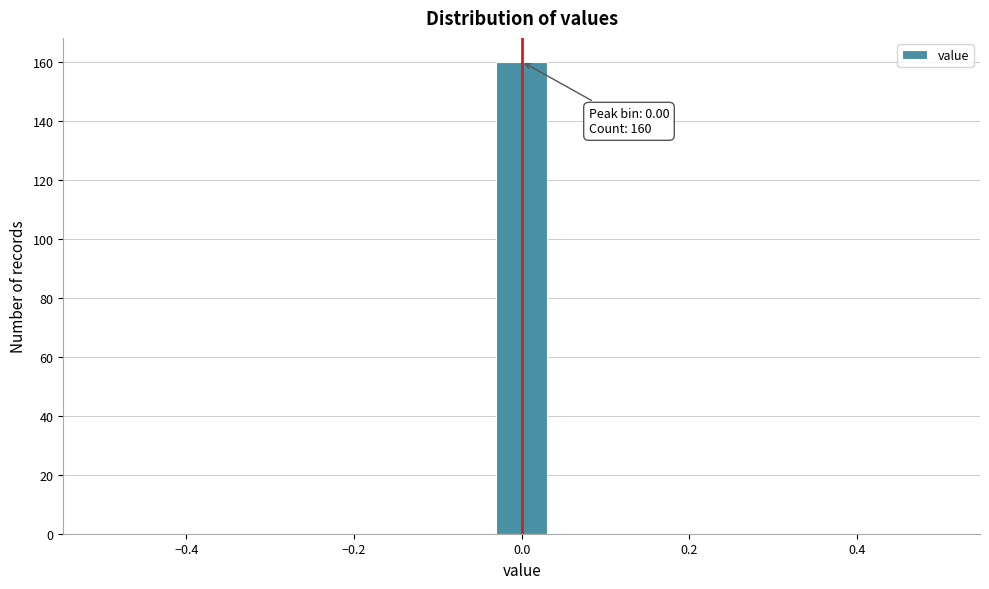

Around what value on the x-axis is the tallest bar? Give the approximate position of its centre, as read against the axis.

0.00